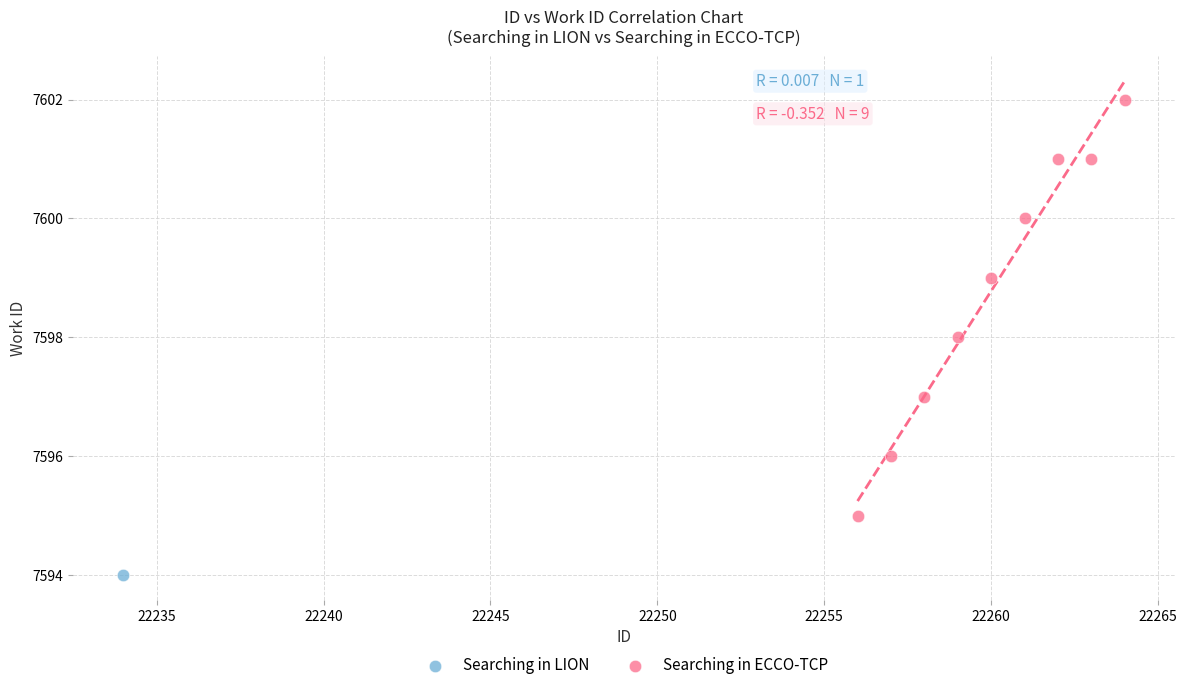

What are all the series names shown in the legend?

Searching in LION, Searching in ECCO-TCP